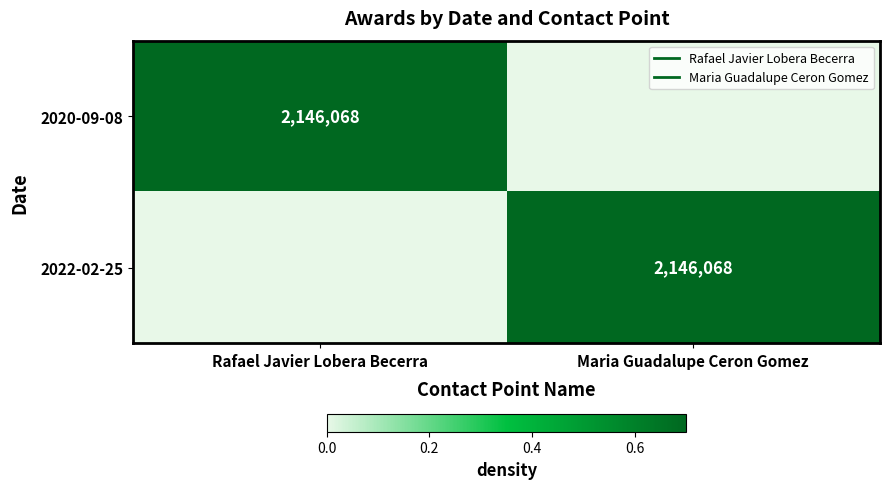

True or false: 2020-09-08 has a value of 0 at Rafael Javier Lobera Becerra.

False